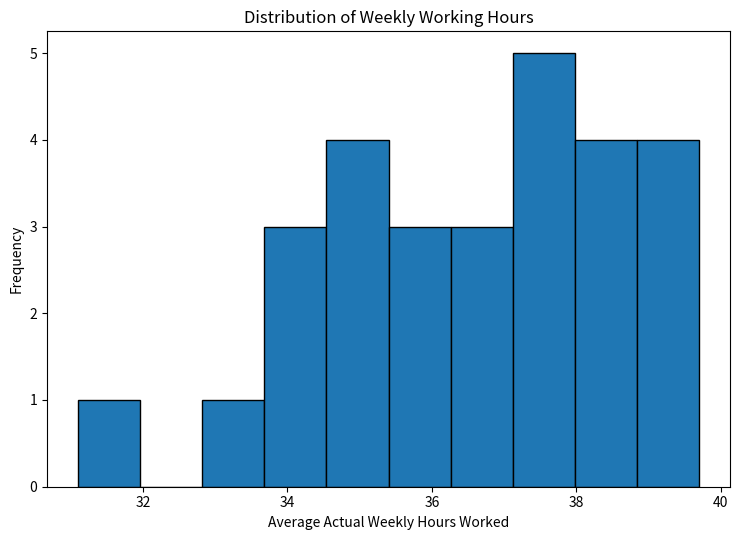

Which range on the x-axis has the tallest bar?

37.12 to 37.98